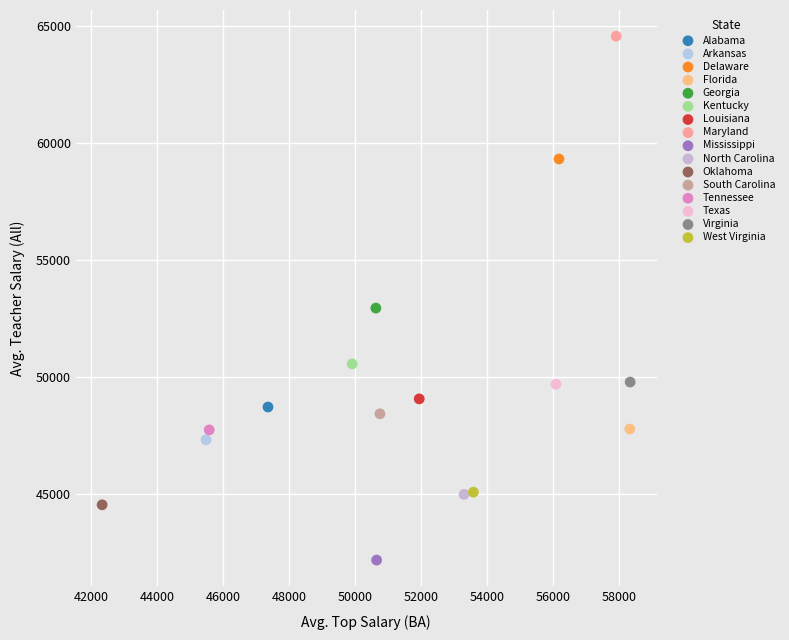

Which series contains the lowest Y value?

Mississippi